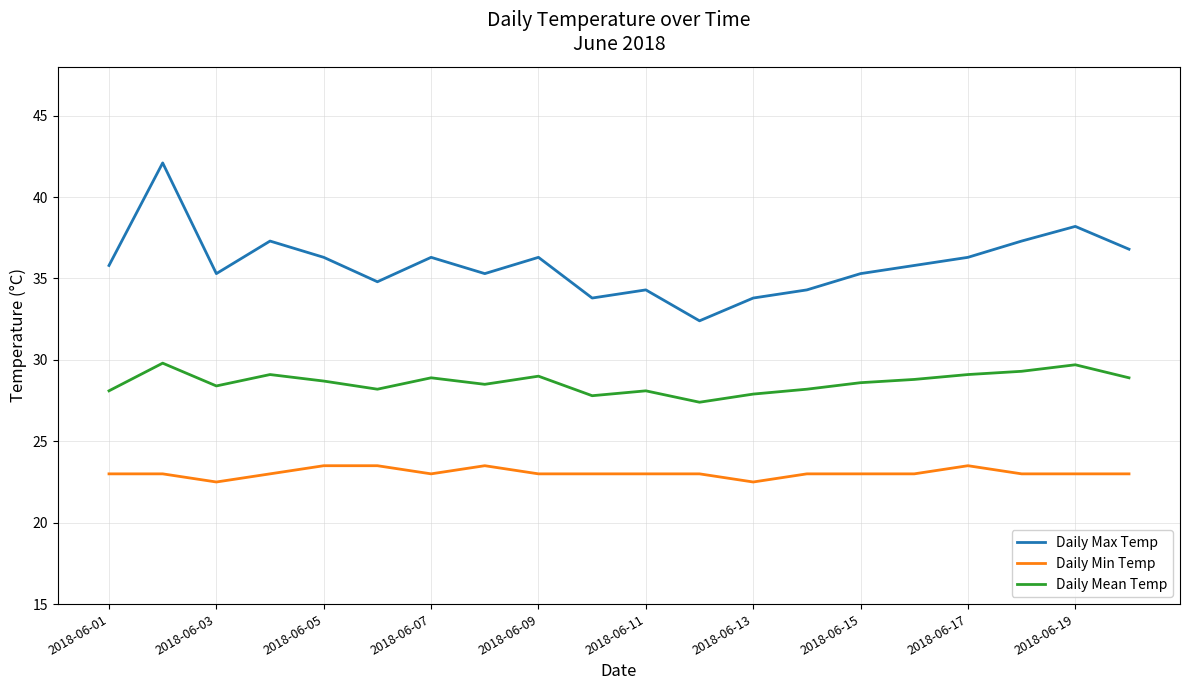

Which series has the largest range (max minus min)?

Daily Max Temp